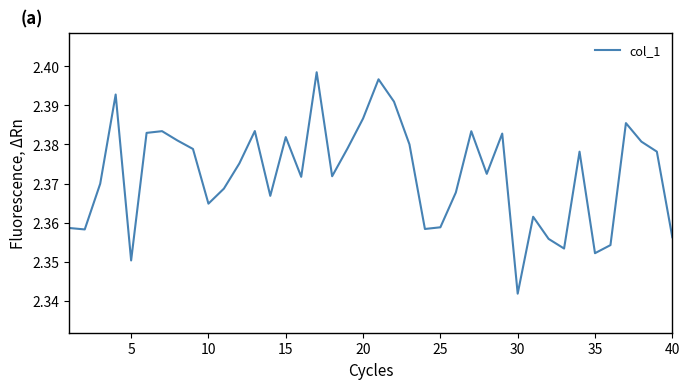

Is this an area chart (filled region under the line)?

No